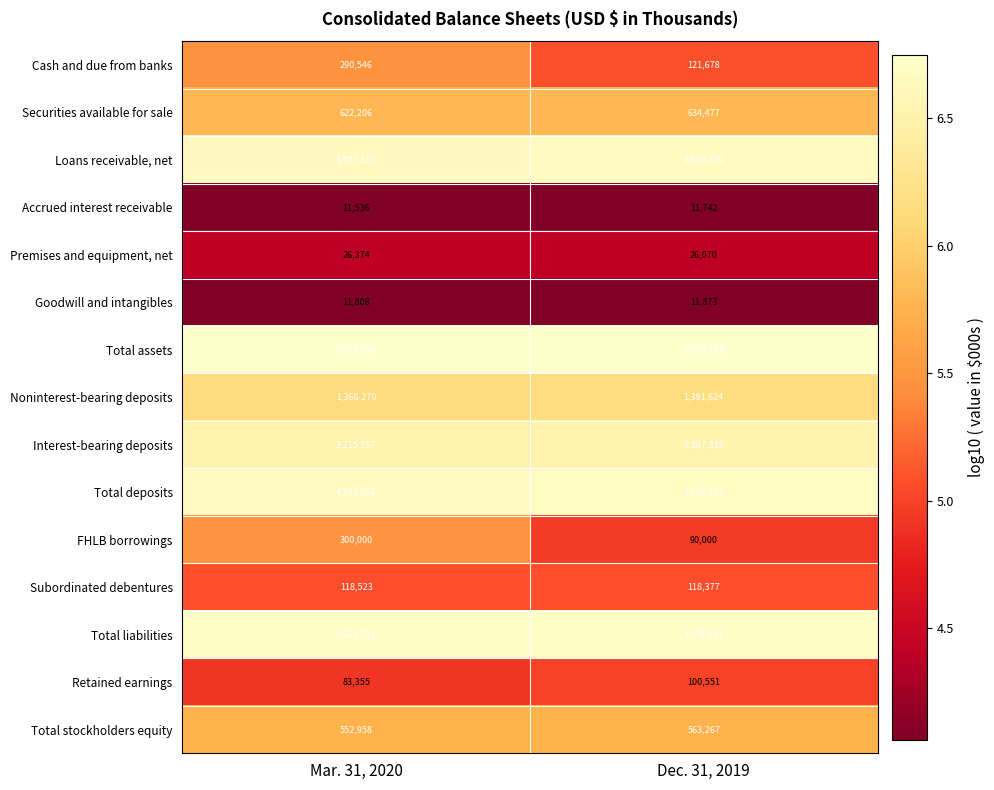

Where is Securities available for sale nearest to the value 628341?

Mar. 31, 2020